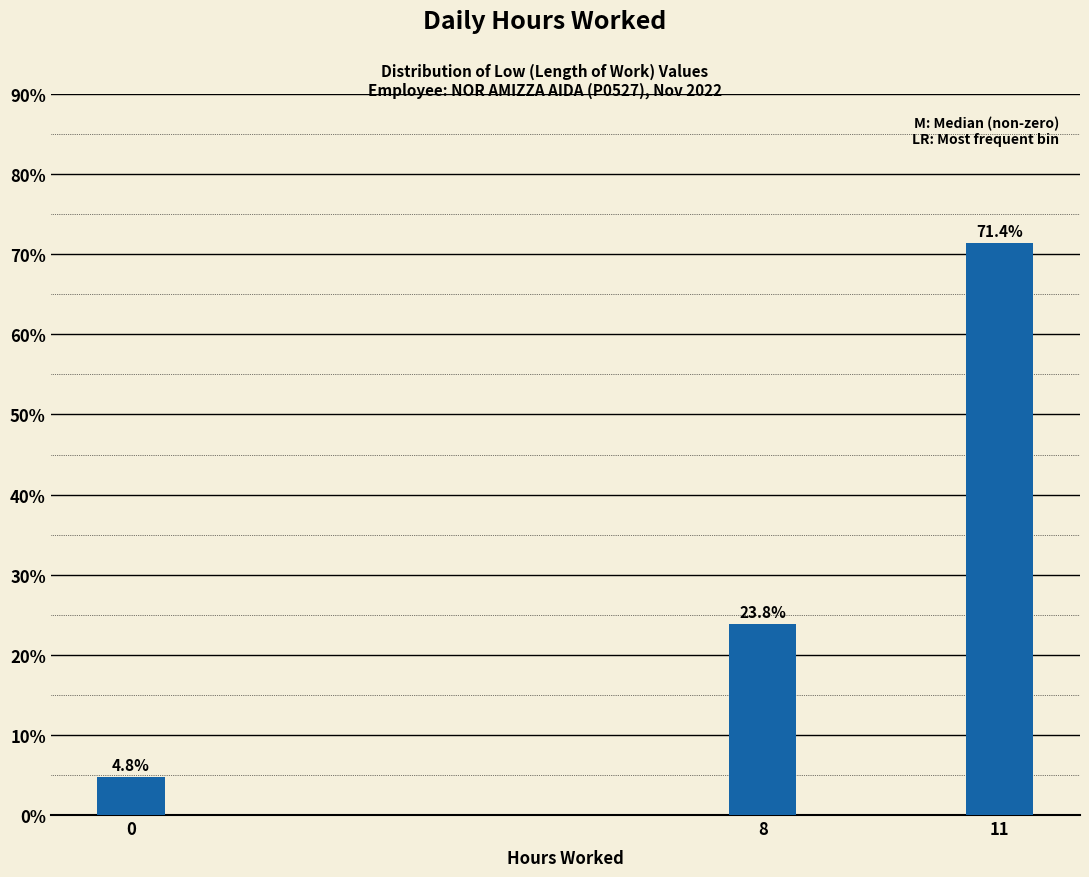

Reading left to right, transcribe all the data shown in this chart.

0=4.8	8=23.8	11=71.4